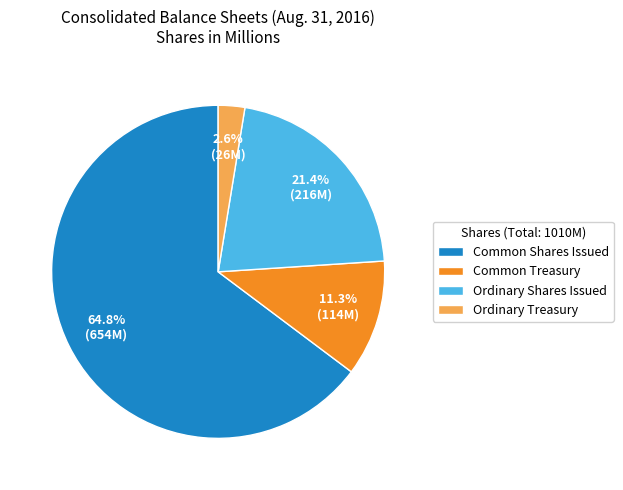

What is the majority slice?

Common Shares Issued